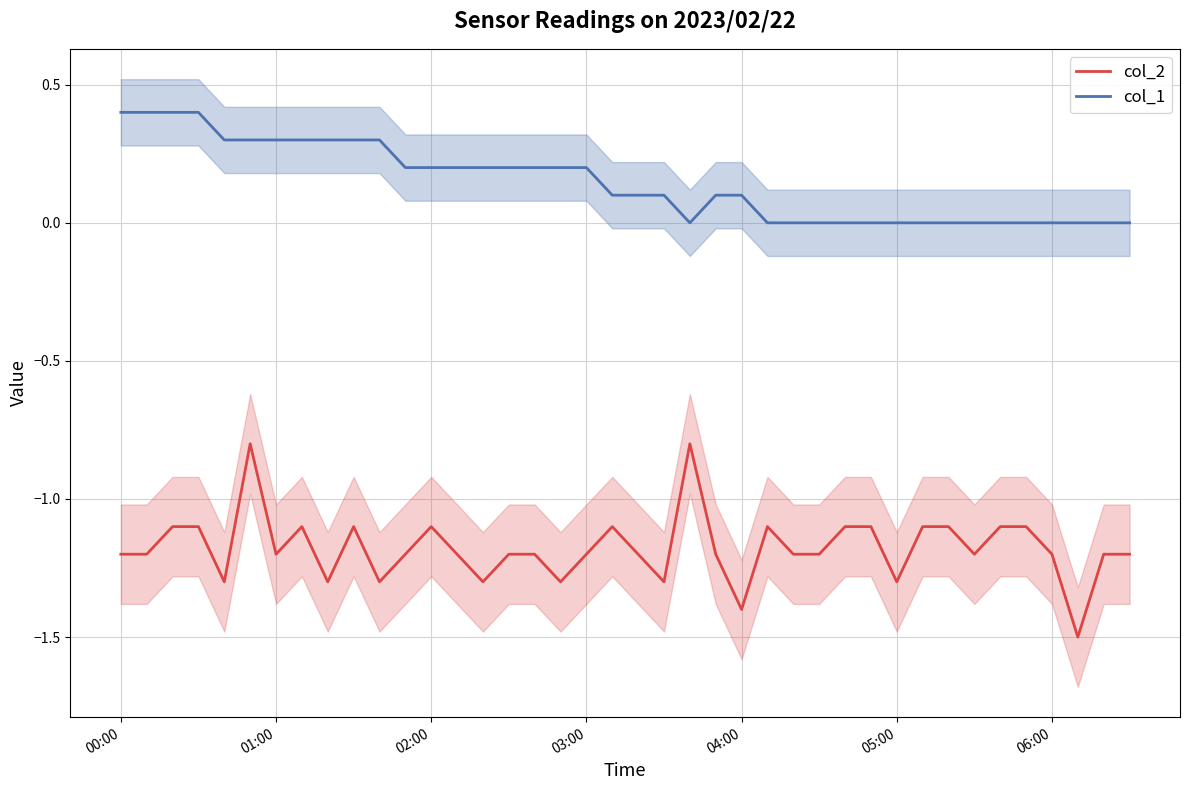

What is the difference between the maximum and minimum values in the col_1 series?

0.4